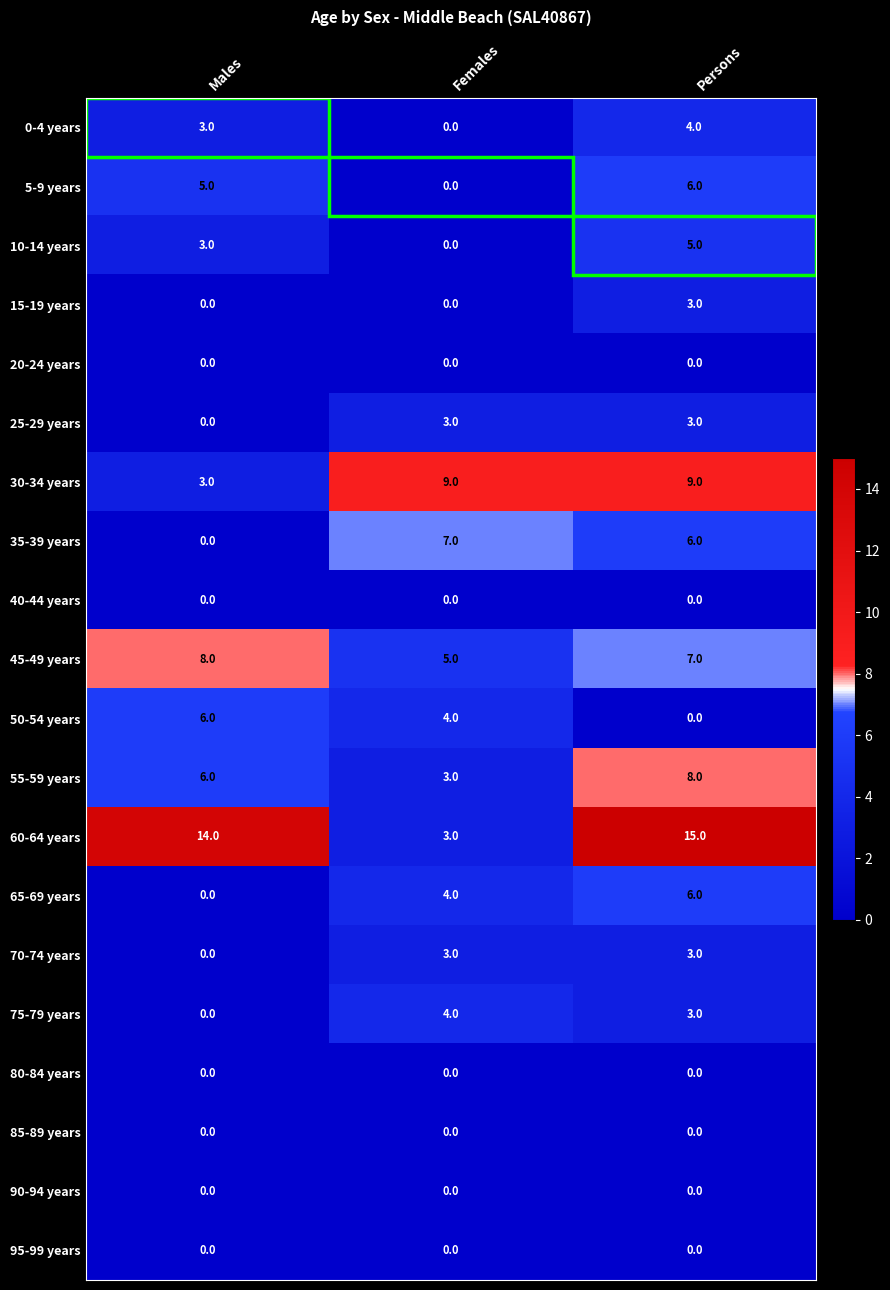

True or false: 55-59 years has a value of 5 at Females.

False